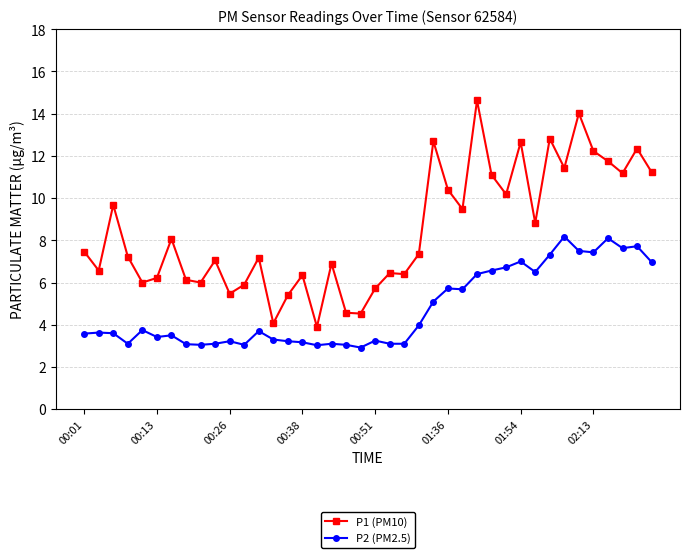

Rank the series by their maximum value, from highest to lowest.

P1 (PM10), P2 (PM2.5)